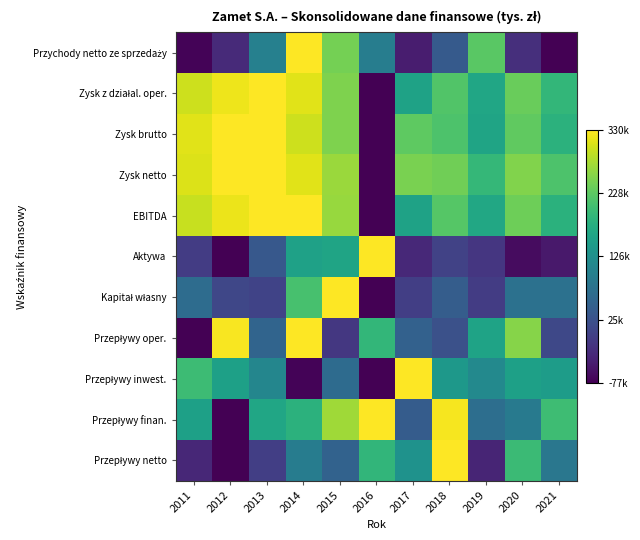

At which category is the sum across all series the highest?

2014